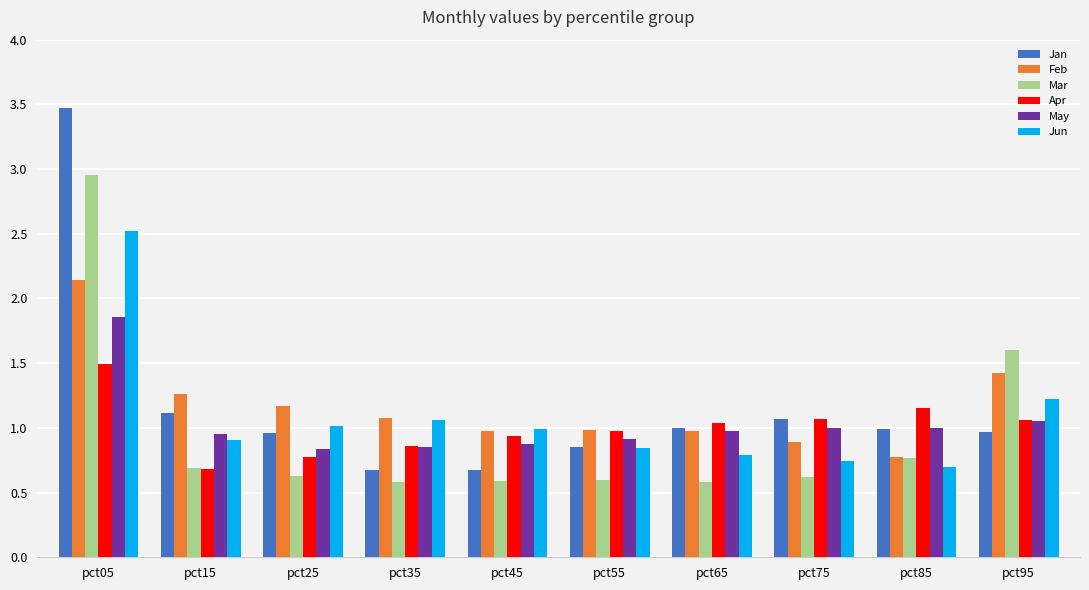

How many bars are there in each group?

6